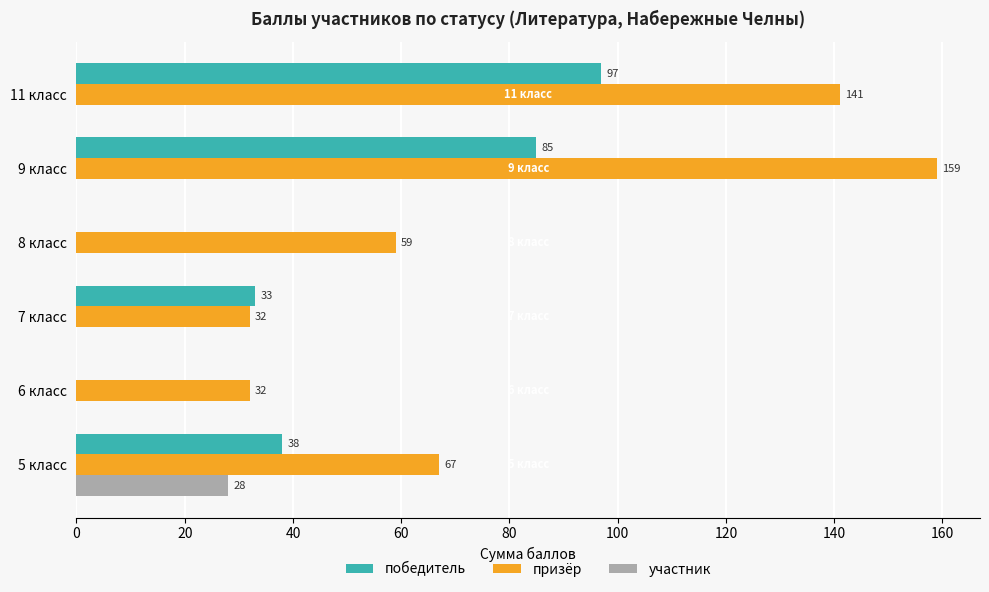

Which series has the largest total across all categories?

призёр